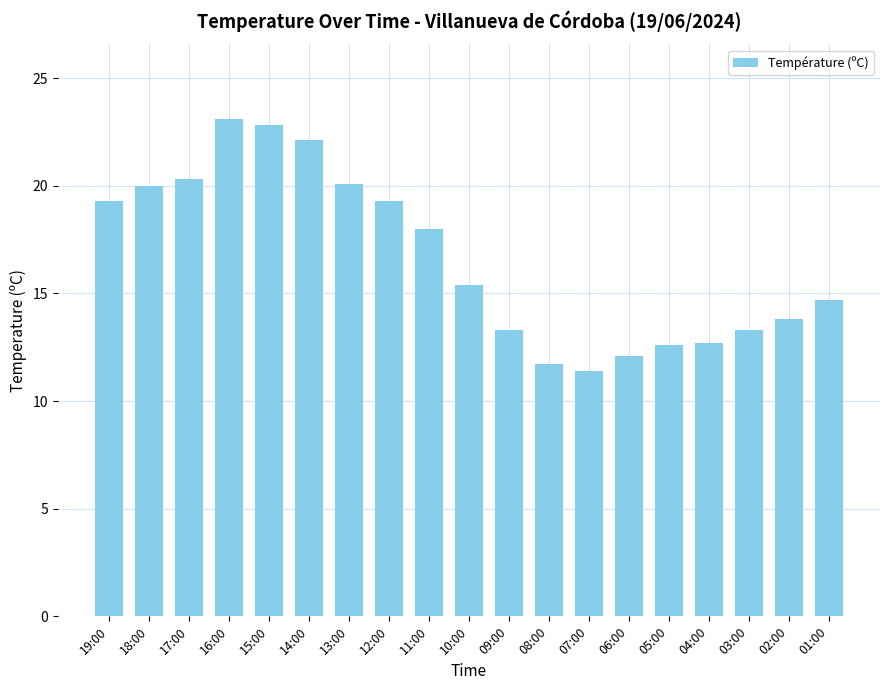

What is the label of the 8th bar from the right?

08:00